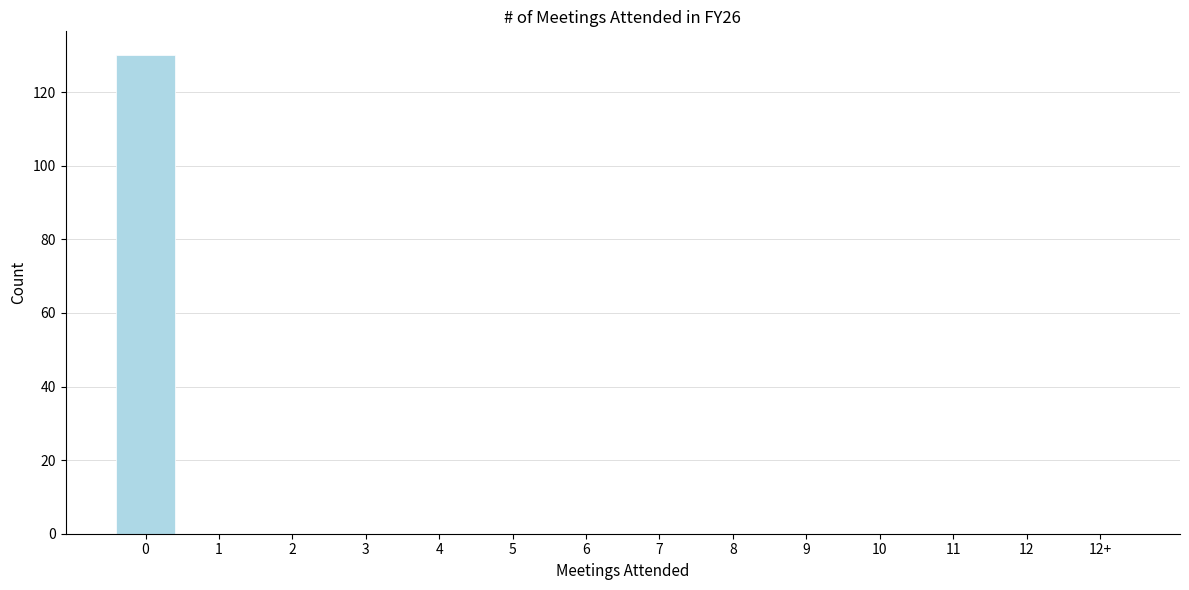

Reading right to left, what are all the values shown in this chart?

12+=0	12=0	11=0	10=0	9=0	8=0	7=0	6=0	5=0	4=0	3=0	2=0	1=0	0=130